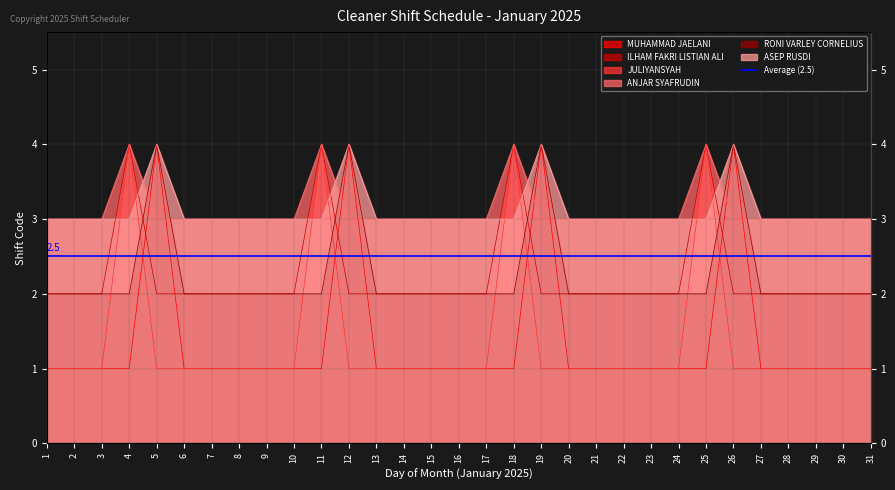

Between 3 and 29, which series saw the biggest shift?

MUHAMMAD JAELANI